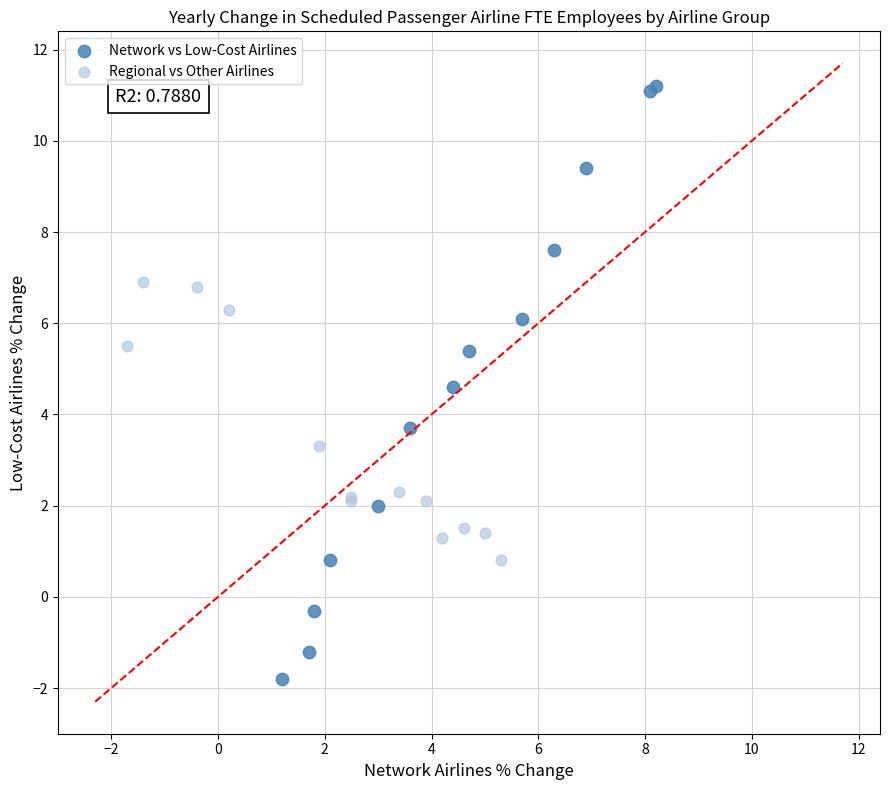

Which series reaches the minimum Y coordinate?

Network vs Low-Cost Airlines